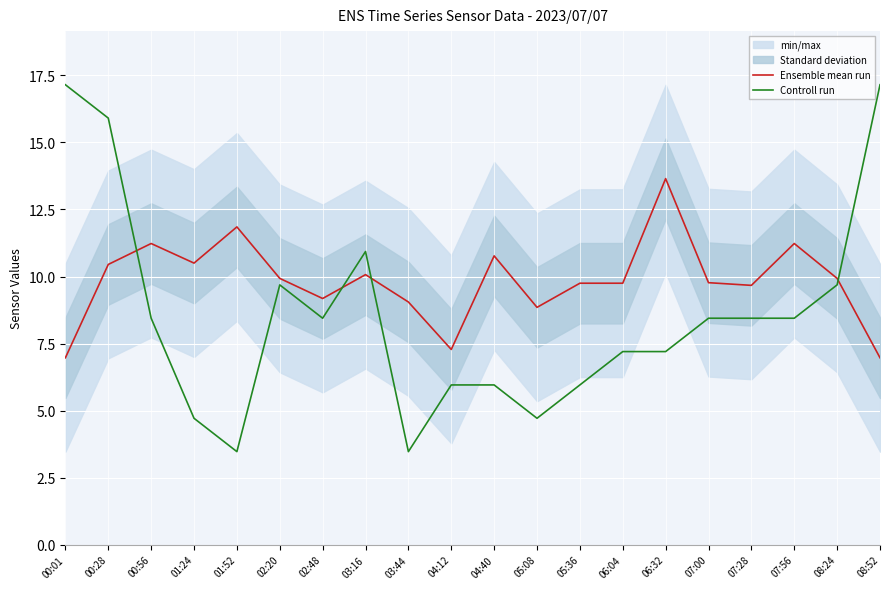

True or false: Controll run and Ensemble mean run intersect in this chart.

True